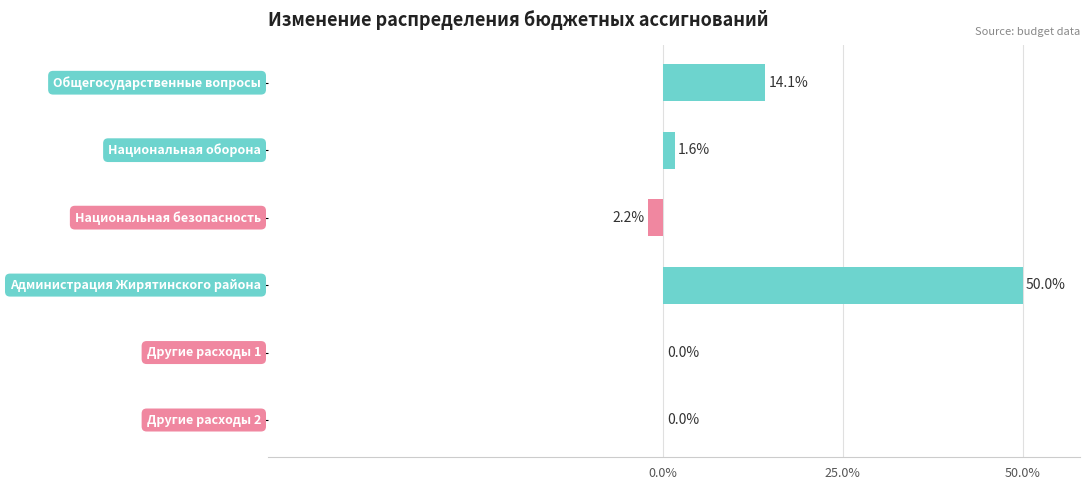

Count the number of values greater than 1.

3